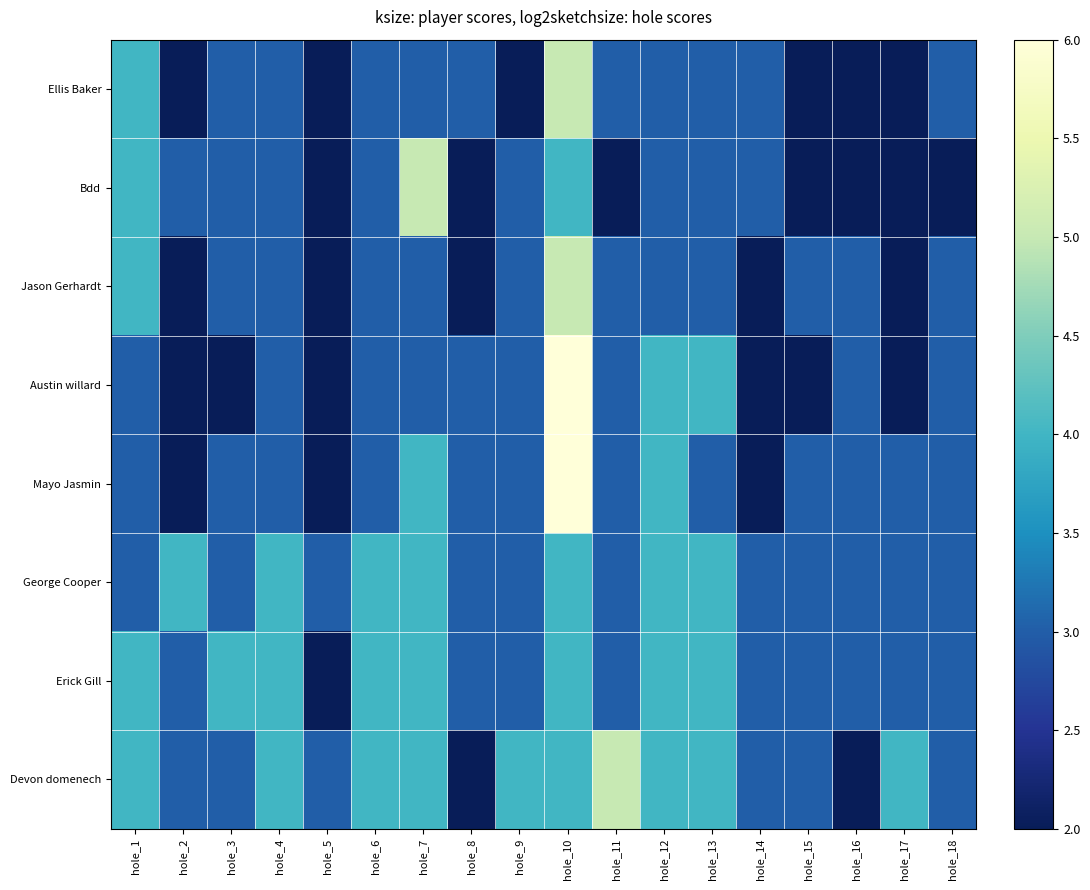

Reading left to right, transcribe all the data shown in this chart.

Ellis Baker: hole_1=4	hole_2=2	hole_3=3	hole_4=3	hole_5=2	hole_6=3	hole_7=3	hole_8=3	hole_9=2	hole_10=5	hole_11=3	hole_12=3	hole_13=3	hole_14=3	hole_15=2	hole_16=2	hole_17=2	hole_18=3
Bdd: hole_1=4	hole_2=3	hole_3=3	hole_4=3	hole_5=2	hole_6=3	hole_7=5	hole_8=2	hole_9=3	hole_10=4	hole_11=2	hole_12=3	hole_13=3	hole_14=3	hole_15=2	hole_16=2	hole_17=2	hole_18=2
Jason Gerhardt: hole_1=4	hole_2=2	hole_3=3	hole_4=3	hole_5=2	hole_6=3	hole_7=3	hole_8=2	hole_9=3	hole_10=5	hole_11=3	hole_12=3	hole_13=3	hole_14=2	hole_15=3	hole_16=3	hole_17=2	hole_18=3
Austin willard: hole_1=3	hole_2=2	hole_3=2	hole_4=3	hole_5=2	hole_6=3	hole_7=3	hole_8=3	hole_9=3	hole_10=6	hole_11=3	hole_12=4	hole_13=4	hole_14=2	hole_15=2	hole_16=3	hole_17=2	hole_18=3
Mayo Jasmin: hole_1=3	hole_2=2	hole_3=3	hole_4=3	hole_5=2	hole_6=3	hole_7=4	hole_8=3	hole_9=3	hole_10=6	hole_11=3	hole_12=4	hole_13=3	hole_14=2	hole_15=3	hole_16=3	hole_17=3	hole_18=3
George Cooper: hole_1=3	hole_2=4	hole_3=3	hole_4=4	hole_5=3	hole_6=4	hole_7=4	hole_8=3	hole_9=3	hole_10=4	hole_11=3	hole_12=4	hole_13=4	hole_14=3	hole_15=3	hole_16=3	hole_17=3	hole_18=3
Erick Gill: hole_1=4	hole_2=3	hole_3=4	hole_4=4	hole_5=2	hole_6=4	hole_7=4	hole_8=3	hole_9=3	hole_10=4	hole_11=3	hole_12=4	hole_13=4	hole_14=3	hole_15=3	hole_16=3	hole_17=3	hole_18=3
Devon domenech: hole_1=4	hole_2=3	hole_3=3	hole_4=4	hole_5=3	hole_6=4	hole_7=4	hole_8=2	hole_9=4	hole_10=4	hole_11=5	hole_12=4	hole_13=4	hole_14=3	hole_15=3	hole_16=2	hole_17=4	hole_18=3